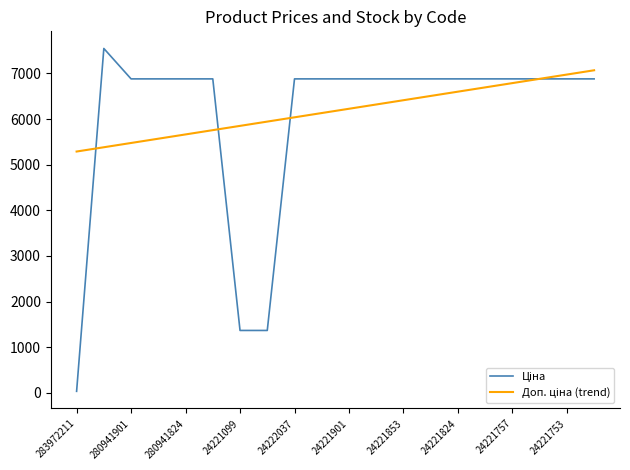

How many lines are shown in the chart?

2